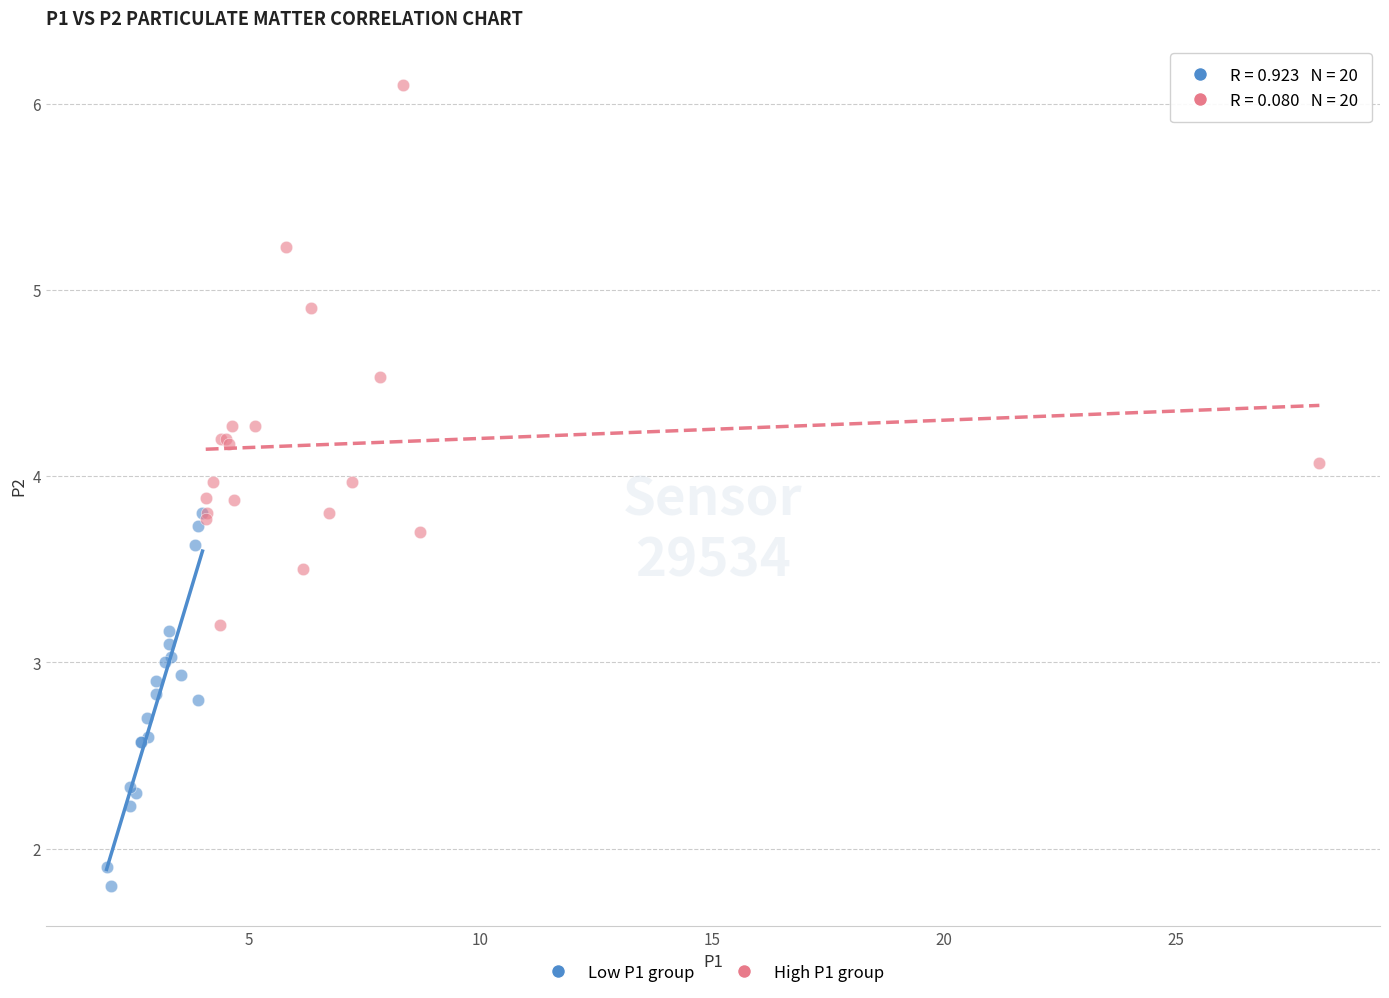

What are all the series names shown in the legend?

Low P1 group, High P1 group